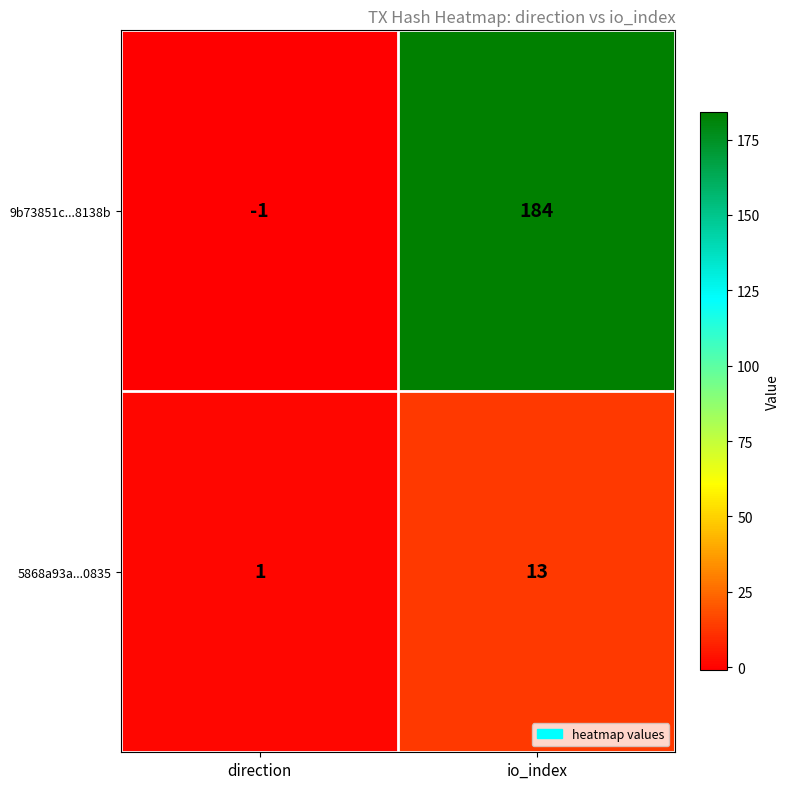

At io_index, list the series in order from largest to smallest.

9b73851c...8138b, 5868a93a...0835